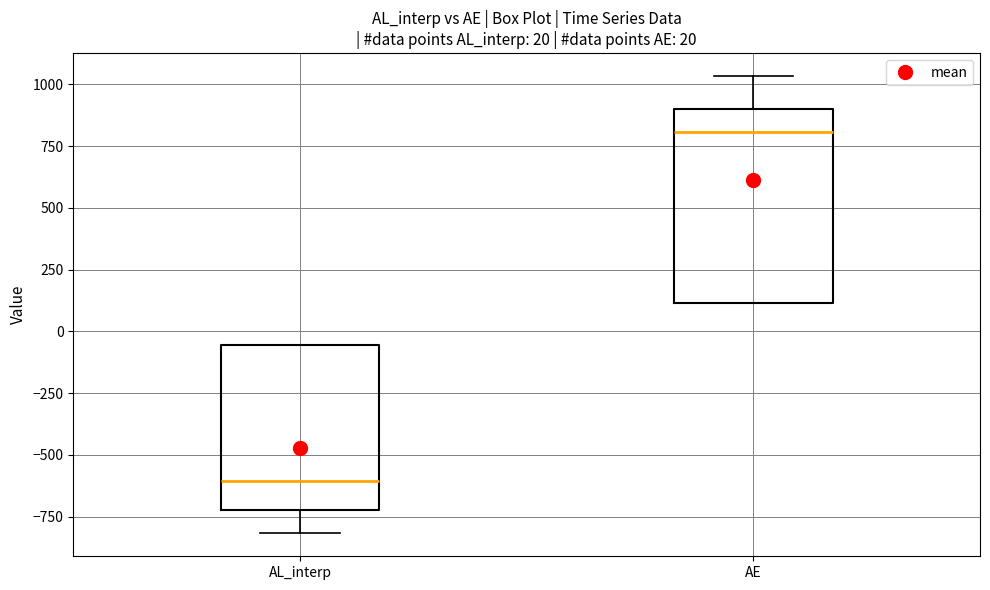

Which box has the highest median line?

AE